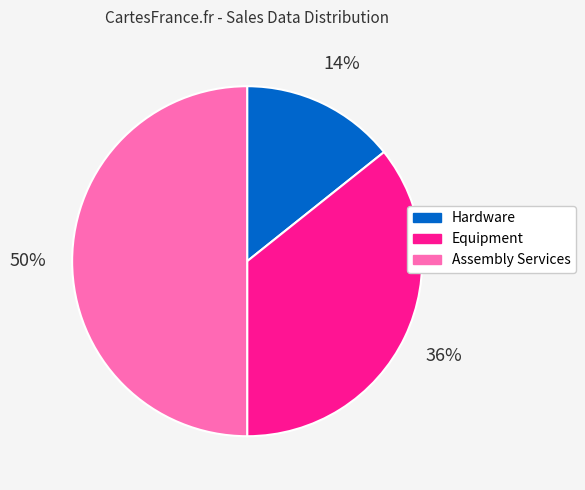

Which slice is the smallest?

Hardware